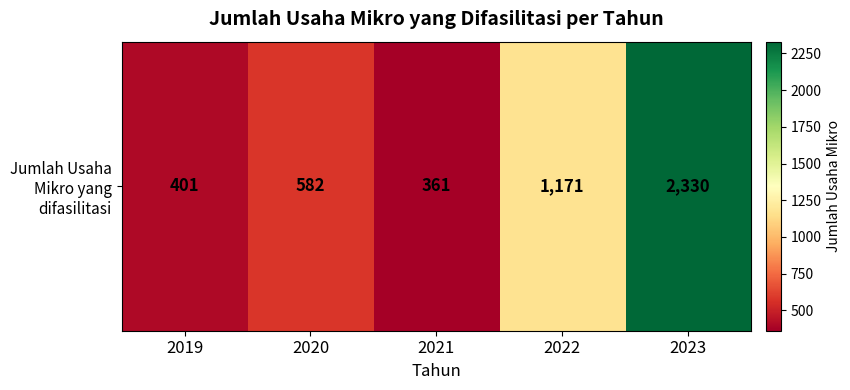

The value at 2020 is 210. True or false?

False